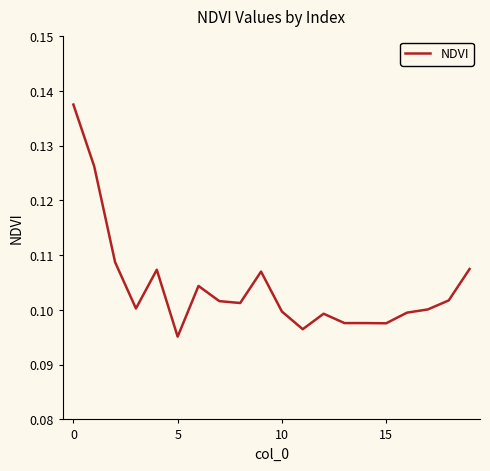

How many lines are shown in the chart?

1